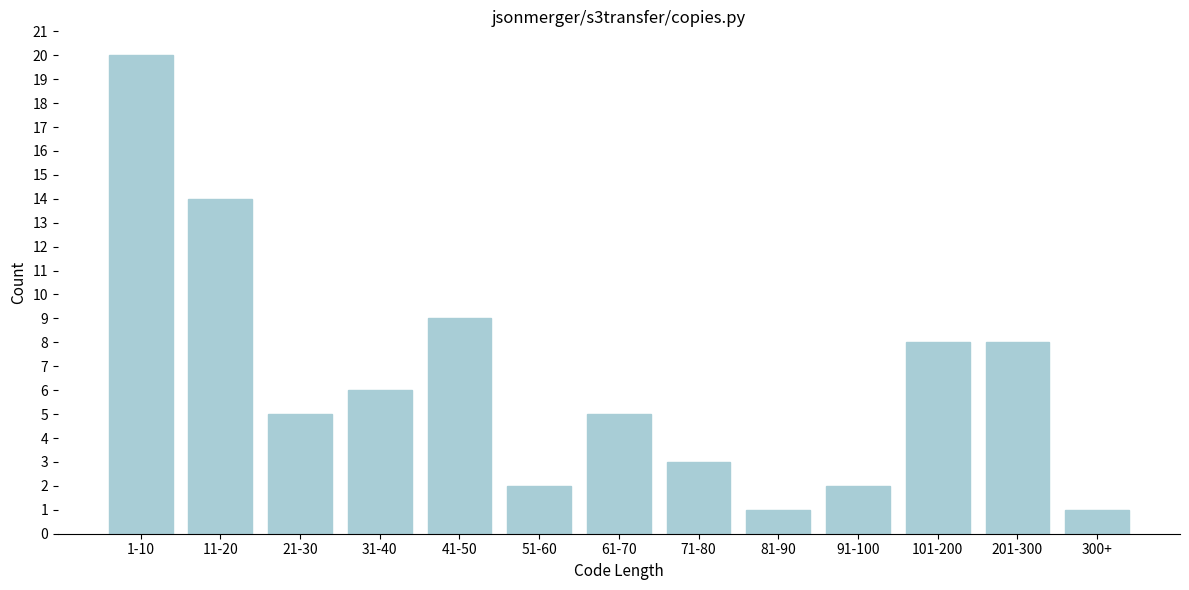

Reading right to left, list all the values displayed in this chart.

1	8	8	2	1	3	5	2	9	6	5	14	20